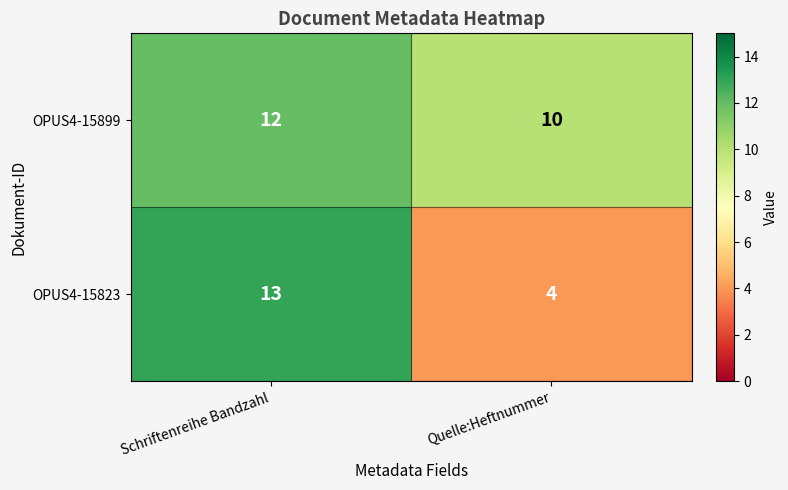

What is the sum of all OPUS4-15823 values?

17